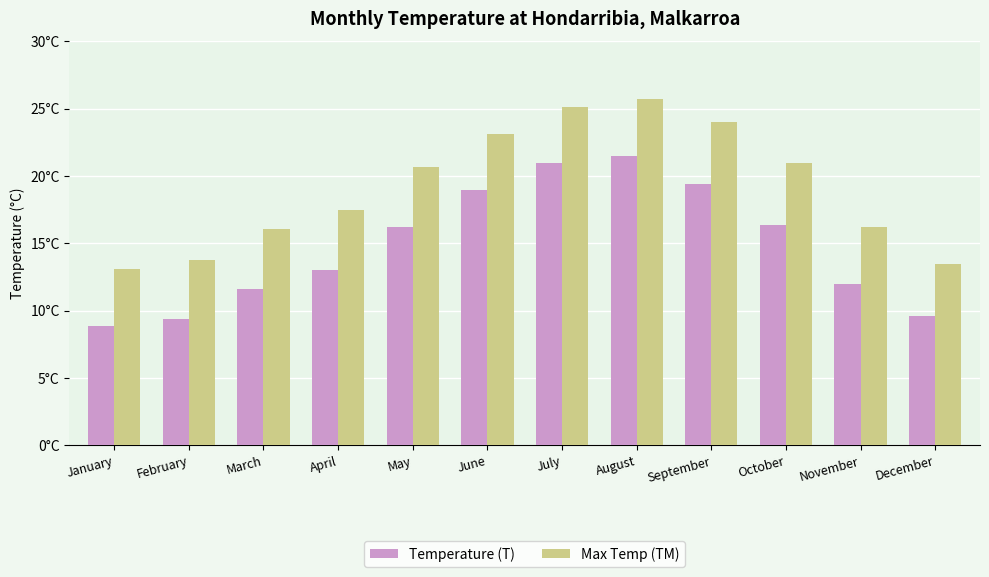

Does the chart contain stacked bars?

No